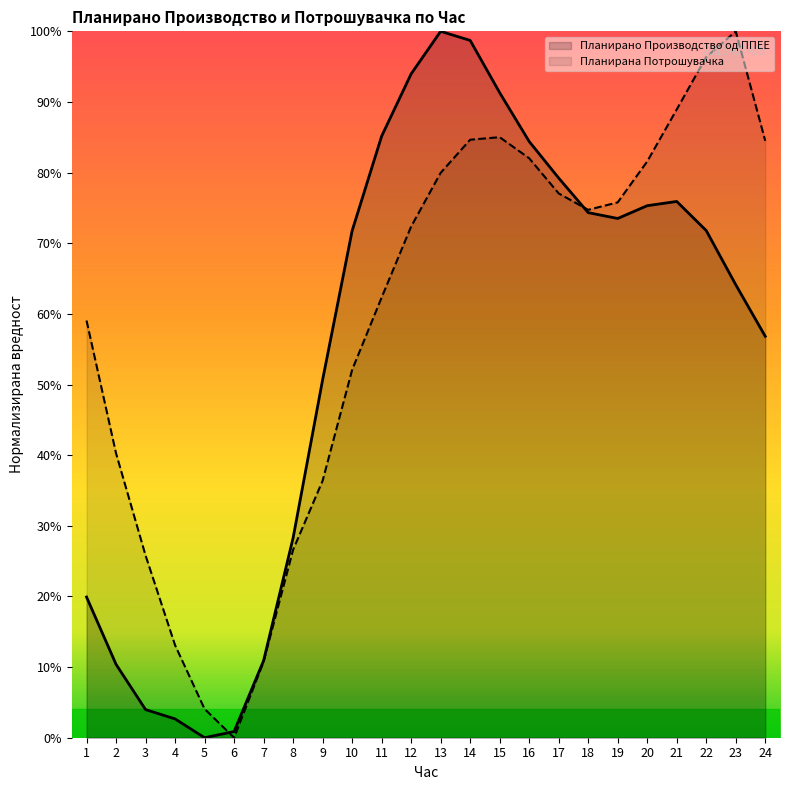

What is the value of the Планирано Производство од ППЕЕ point at the 15th from the left?

0.9